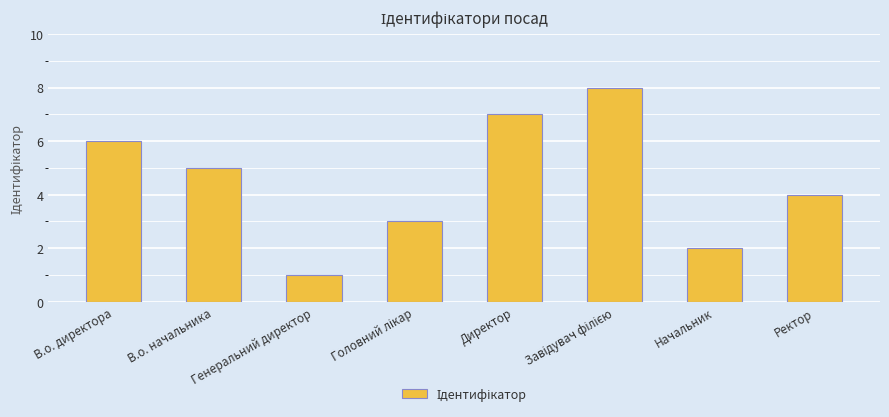

What is the value of the 8th bar from the left?

4